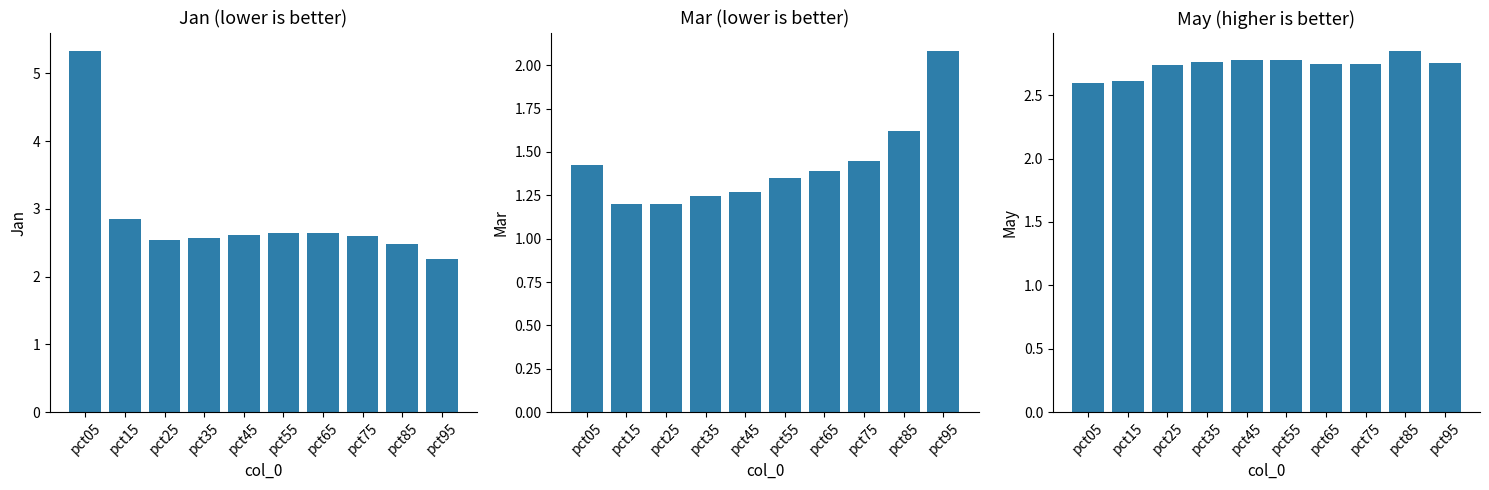

Which has a higher value, pct15 or pct65?

pct15